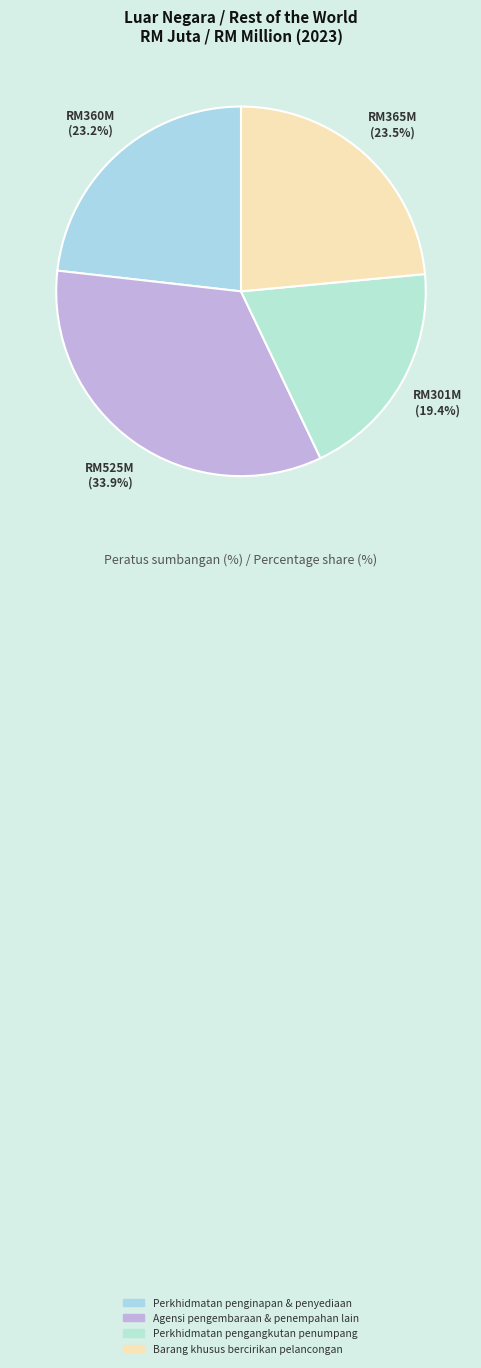

How many slices are in this pie chart?

4